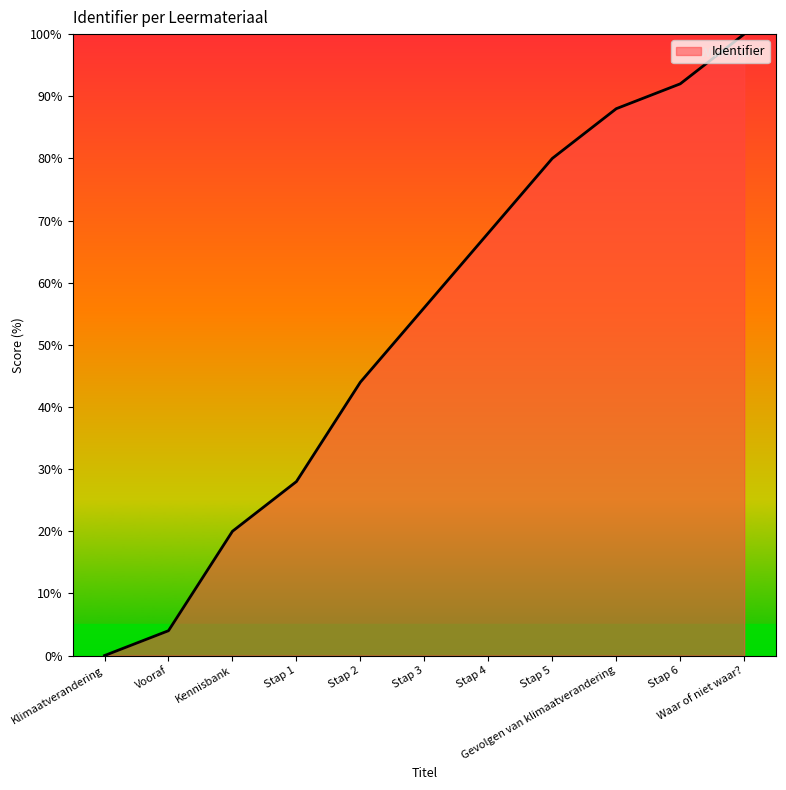

Which category has the highest value across all series?

Waar of niet waar?